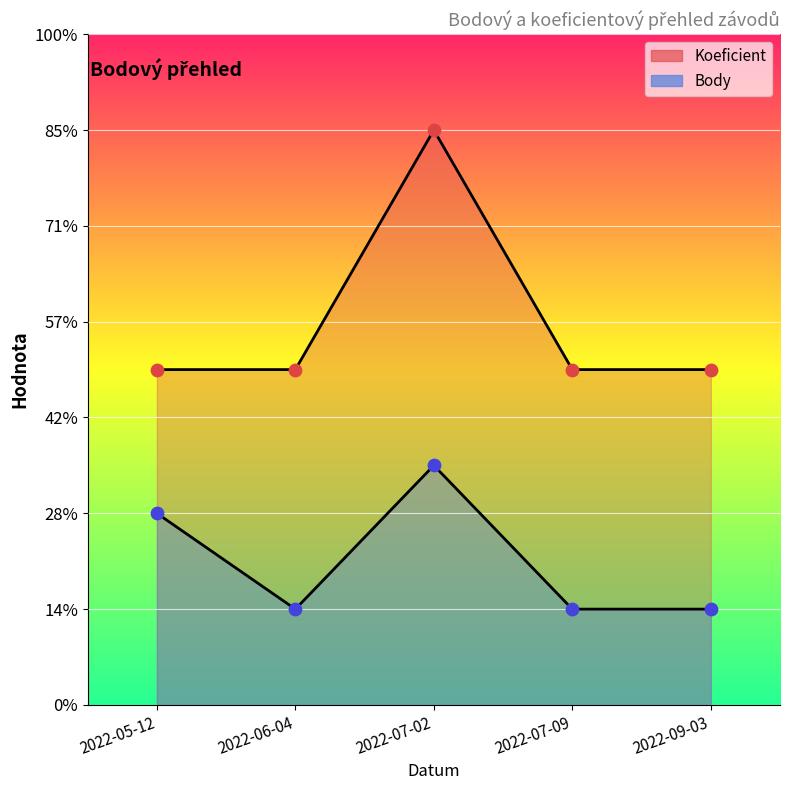

What are all the series names shown in the legend?

Body, Koeficient